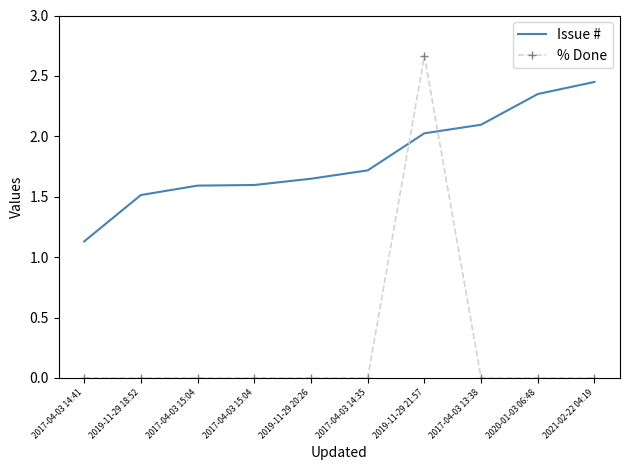

What are all the series names shown in the legend?

Issue #, % Done